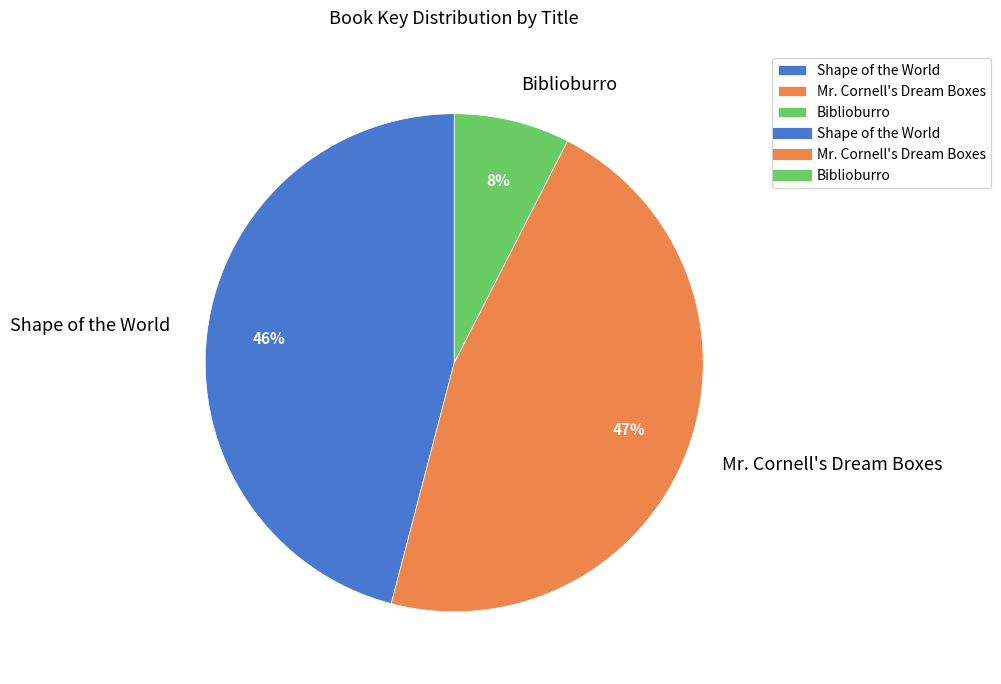

To the nearest percent, what is the difference between the largest and smallest slice percentages?

39%